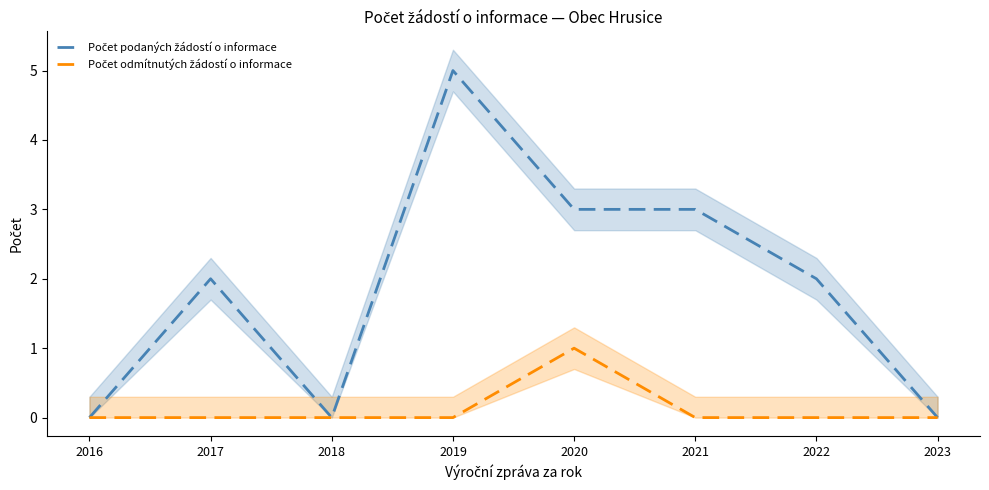

What is the maximum value for Počet odmítnutých žádostí o informace?

1